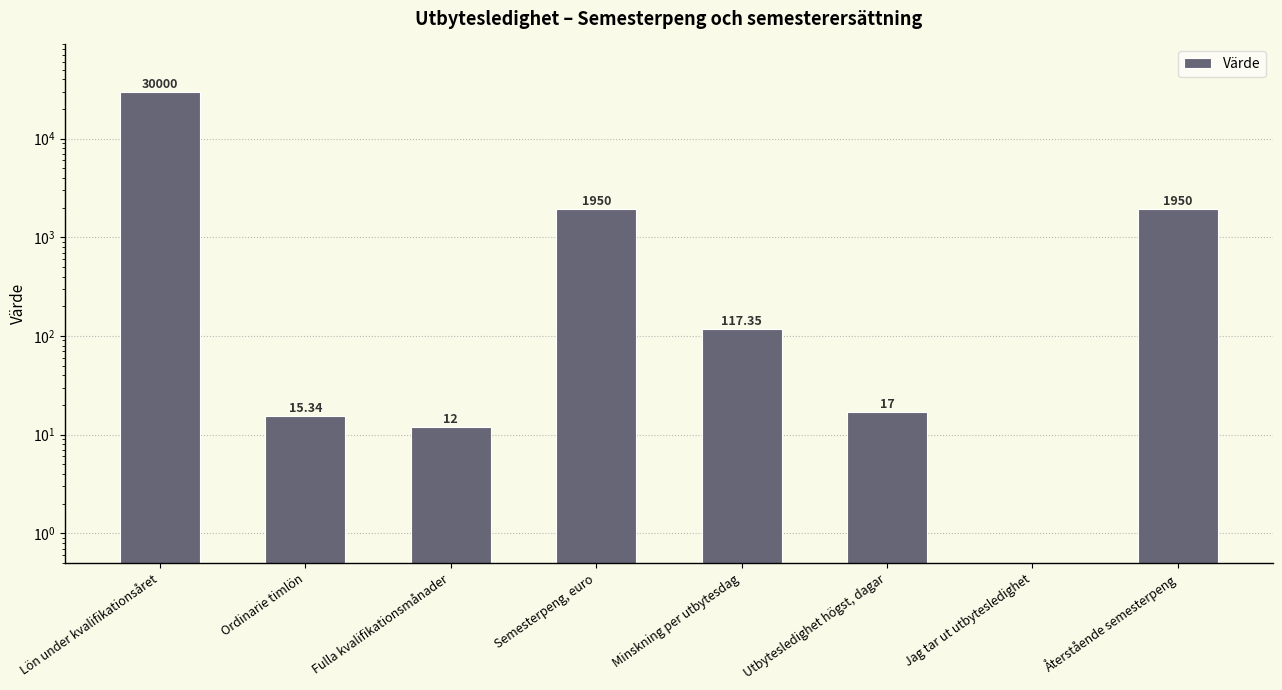

The value at Fulla kvalifikationsmånader is 12.0. True or false?

True